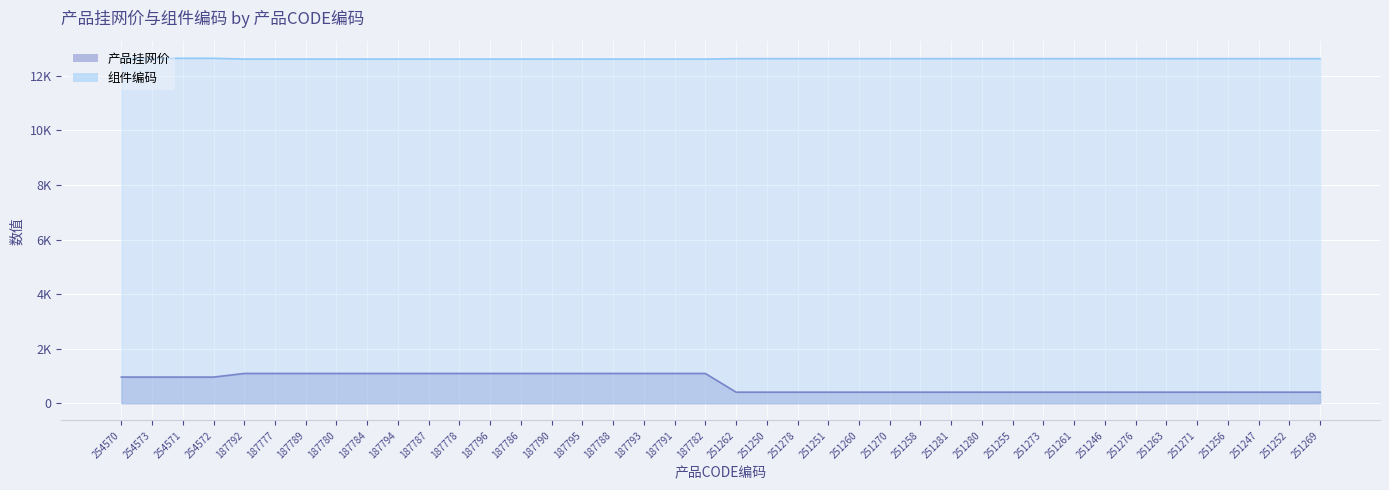

What is the total value across all series at 187790?

13704